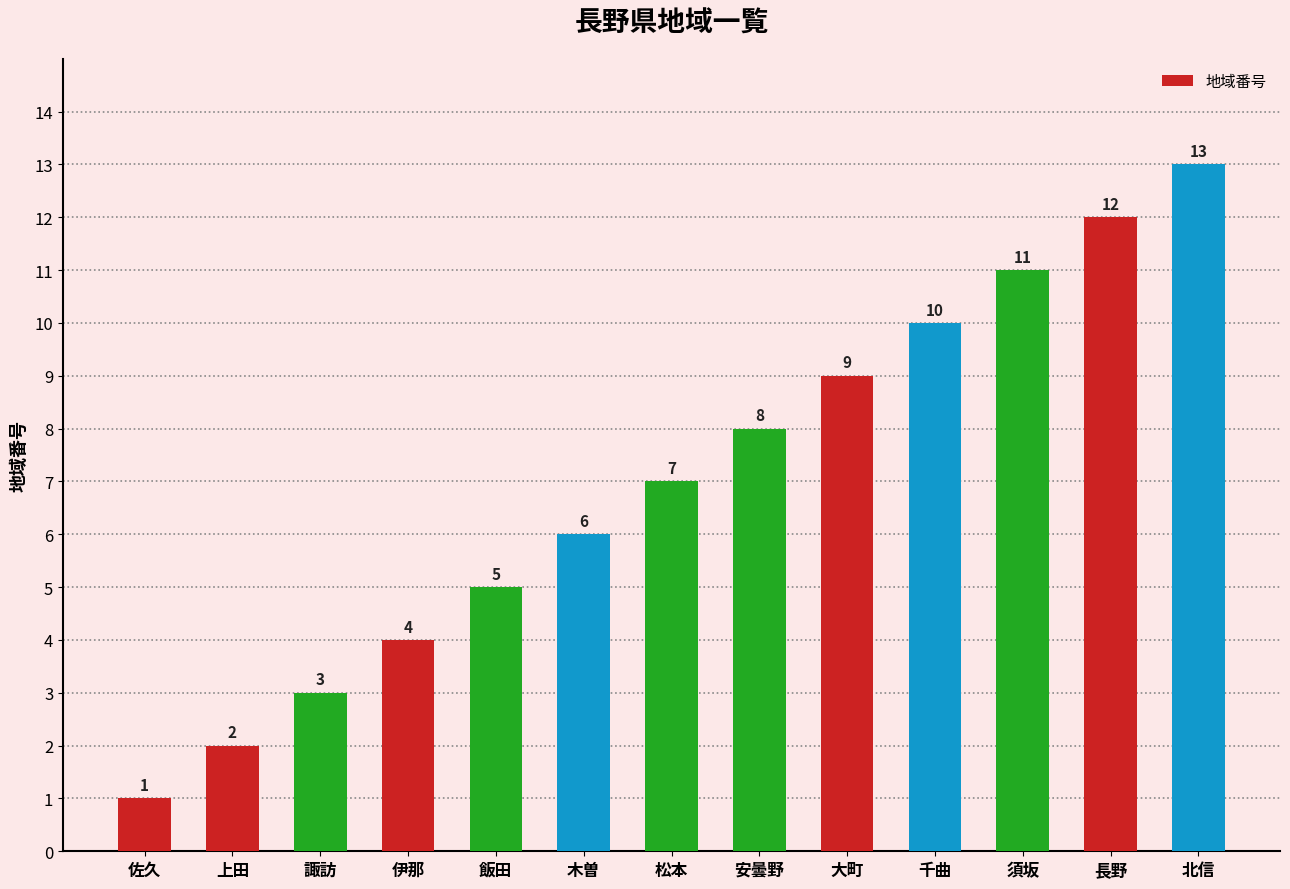

Does the chart contain any negative values?

No